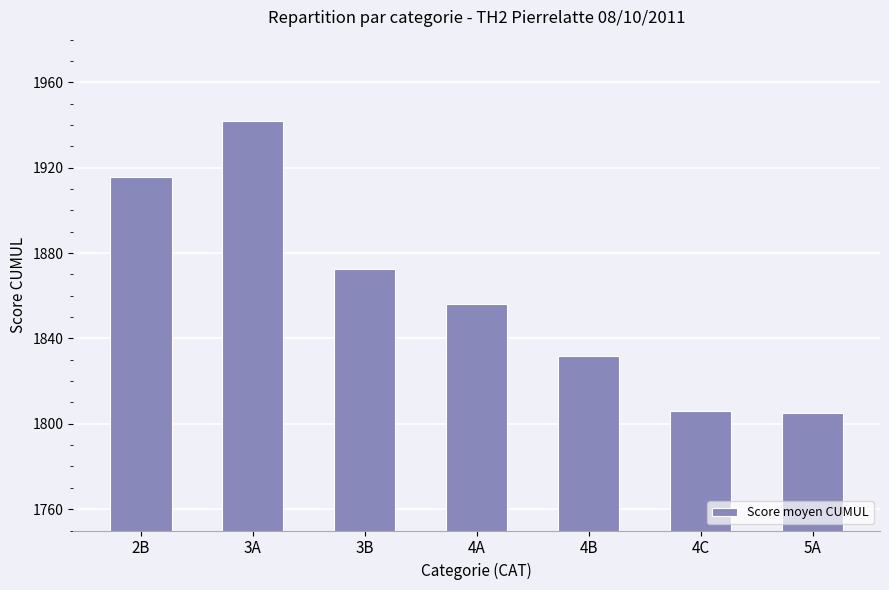

How many bars are there in total?

7